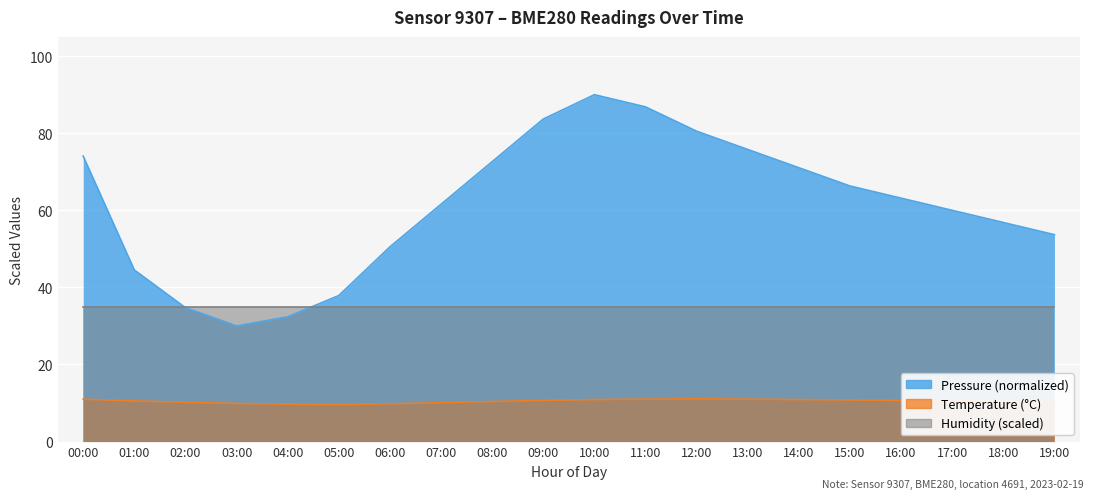

What is the minimum value for pressure?

30.0